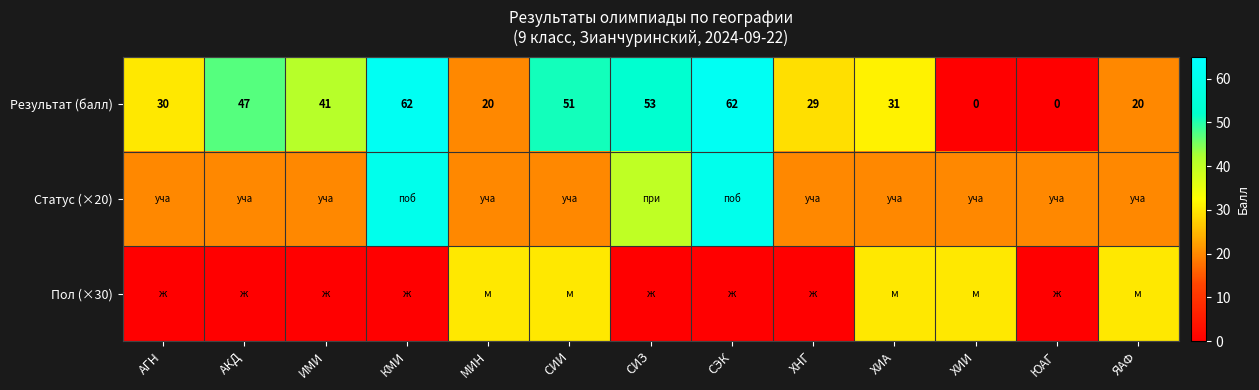

Where is Результат (балл) nearest to the value 31?

ХИА